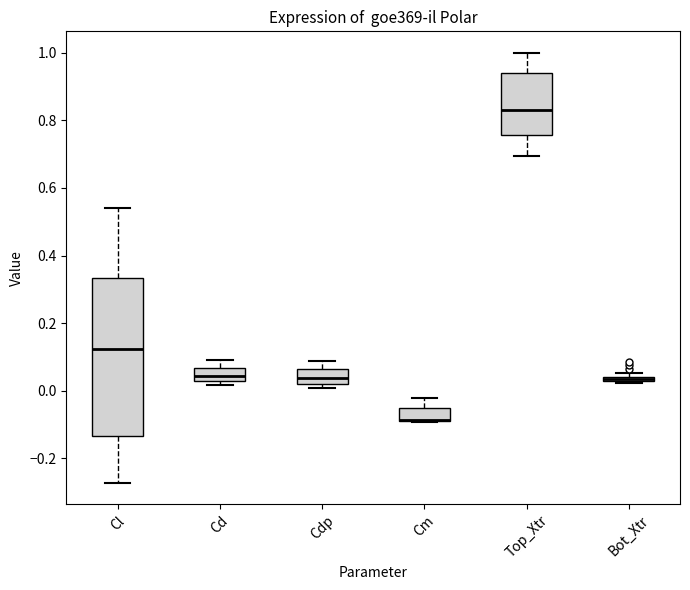

Where is the lower edge of the box for Cm on the y-axis? The values are not printed on the chart, so give them approximately, as read against the axis.

-0.10